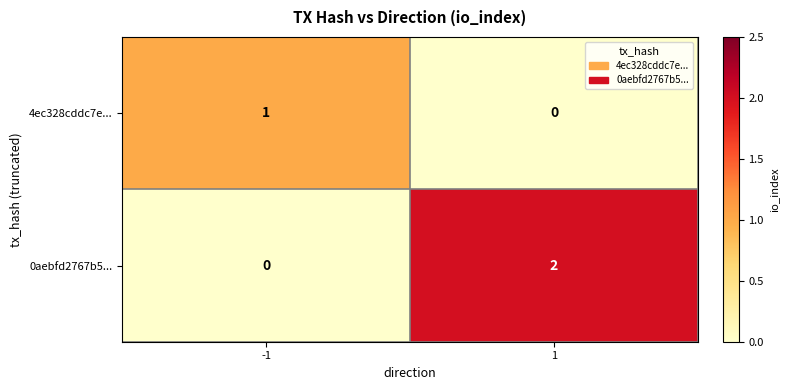

Which series changed the most between -1 and 1?

0aebfd2767b5...